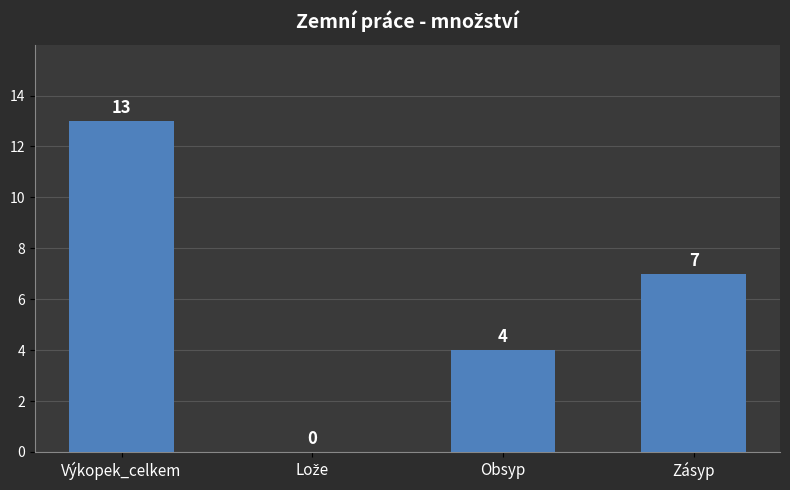

How many distinct data groups are displayed?

1